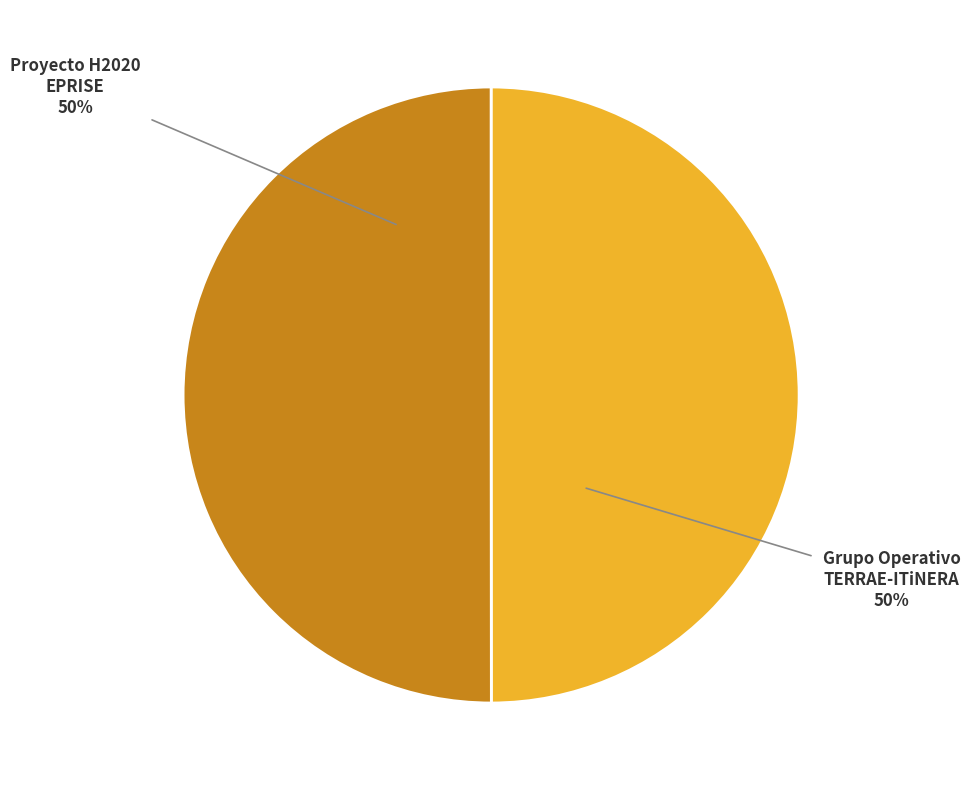

To the nearest percent, what is the average slice percentage?

50%